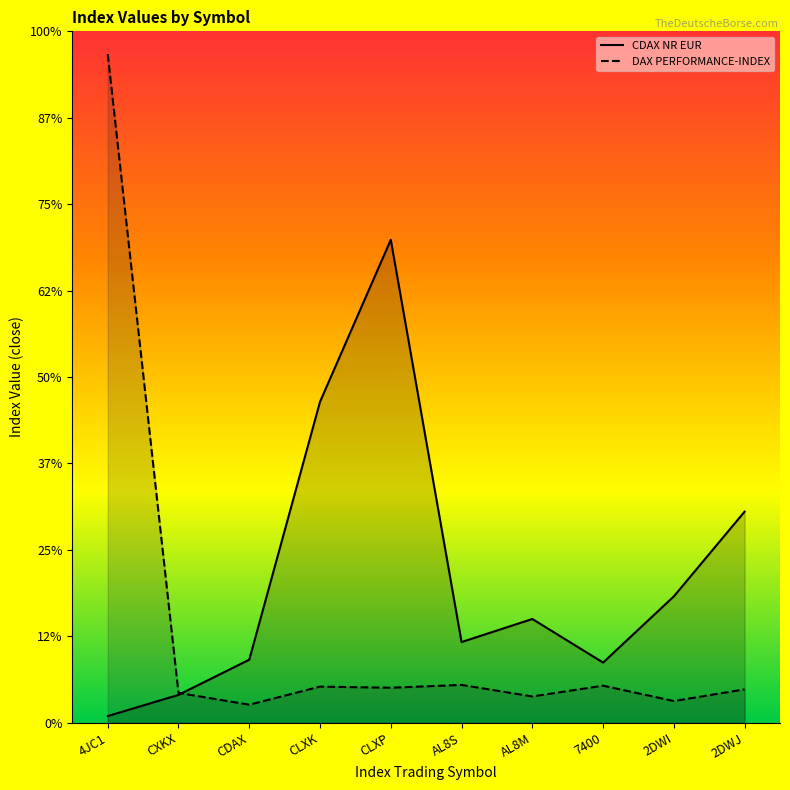

Reading left to right, what are all the values shown in this chart?

CDAX NR EUR: 155.0	645.4	1459.4	7428.4	11176.8	1867.9	2401.6	1393.1	2925.2	4886.6
DAX PERFORMANCE-INDEX: 15474.5	692.3	417.8	836.9	811.0	876.2	609.2	858.5	503.0	773.4